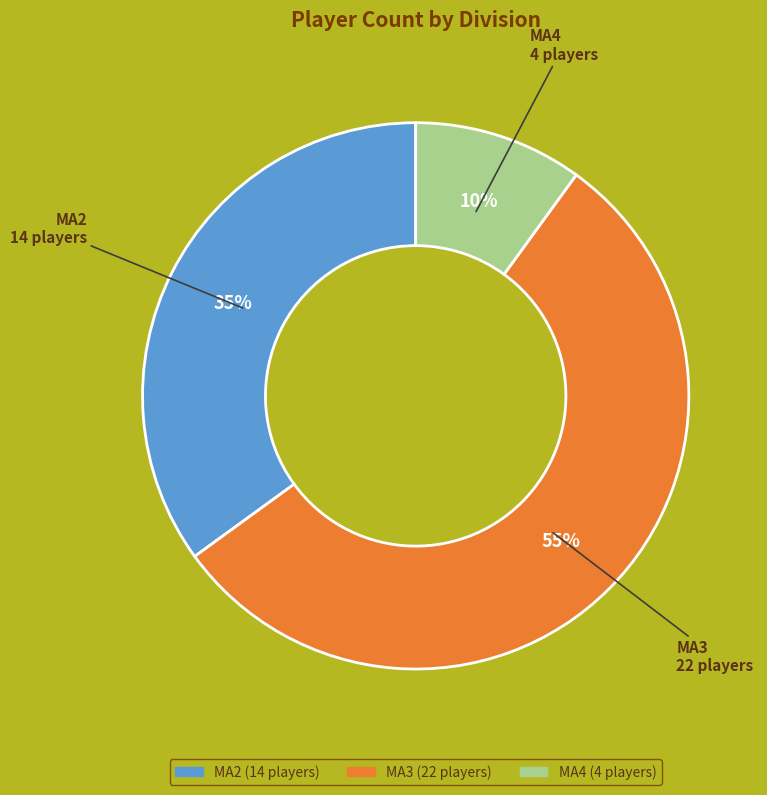

To the nearest percent, what is the difference between the largest and smallest slice percentages?

45%